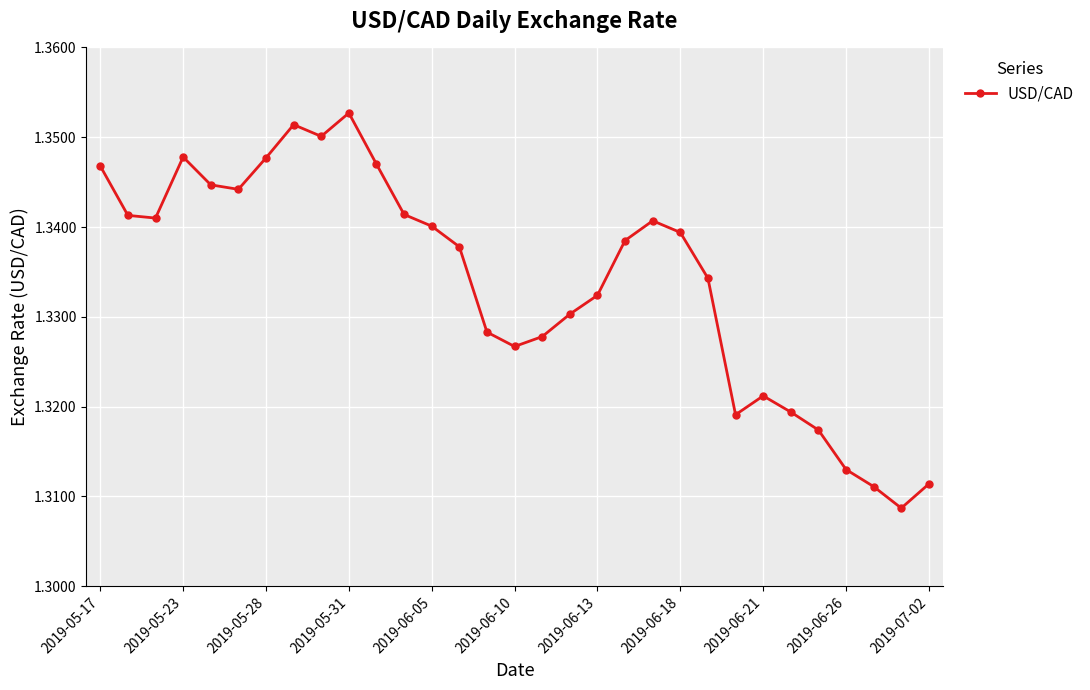

How many interior local peaks (higher than both neighbors) does the data have?

5